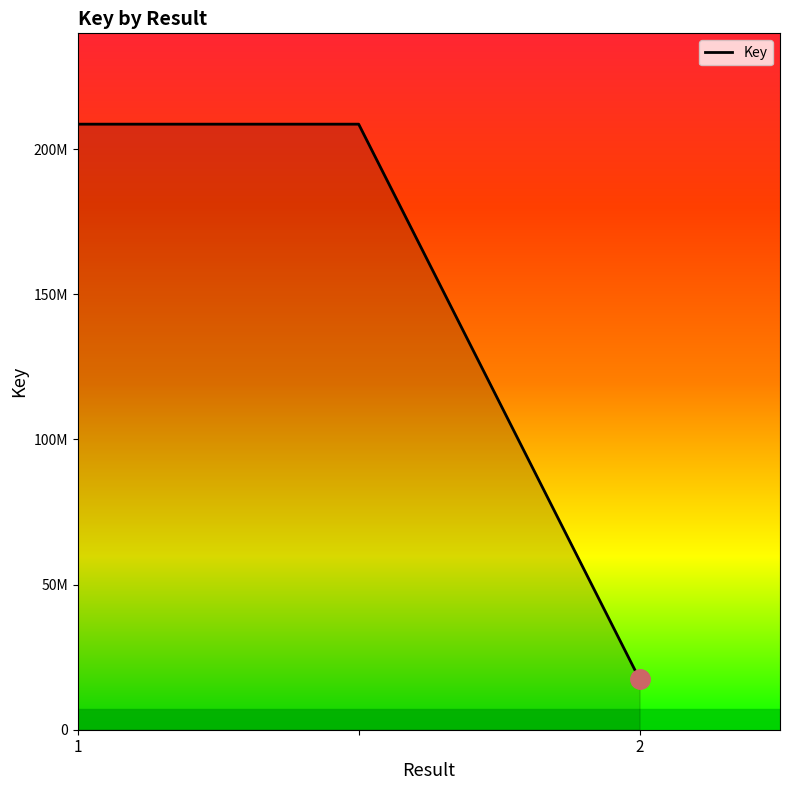

List the labels in order of value, largest first.

1, 2, 2